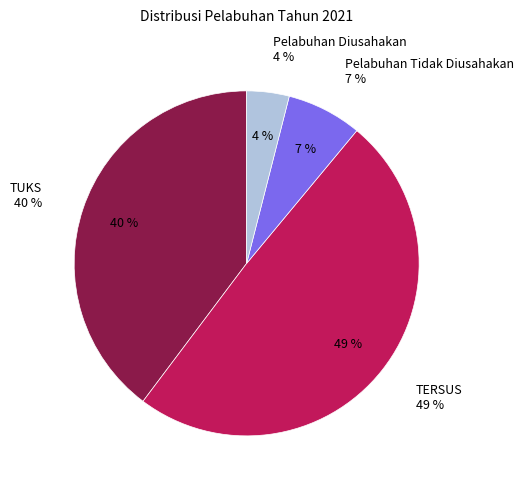

Is there any slice that represents more than half of the pie?

No